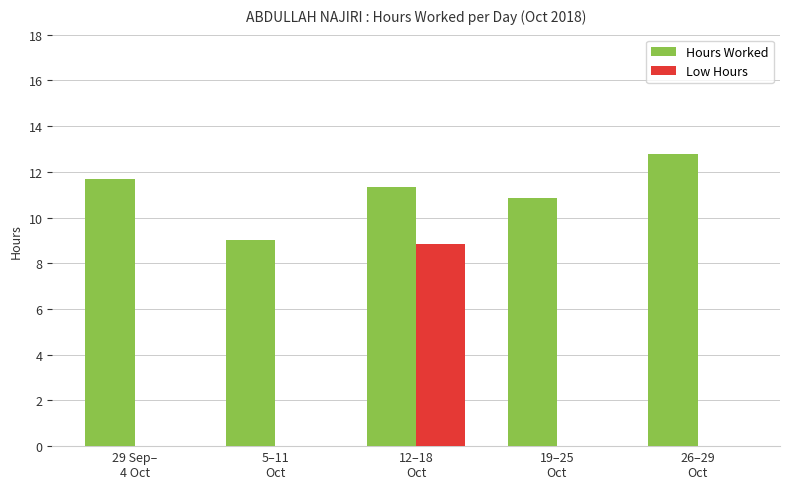

Reading left to right, what are all the values shown in this chart?

Hours Worked: 11.7	9.0	11.3	10.8	12.8
Low Hours: 0.0	0.0	8.9	0.0	0.0